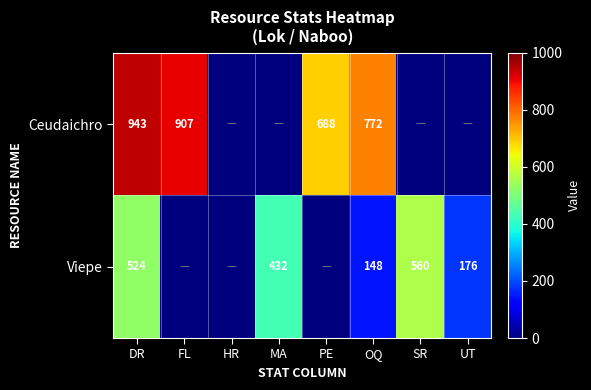

Is it true that Viepe equals 66 at UT?

False